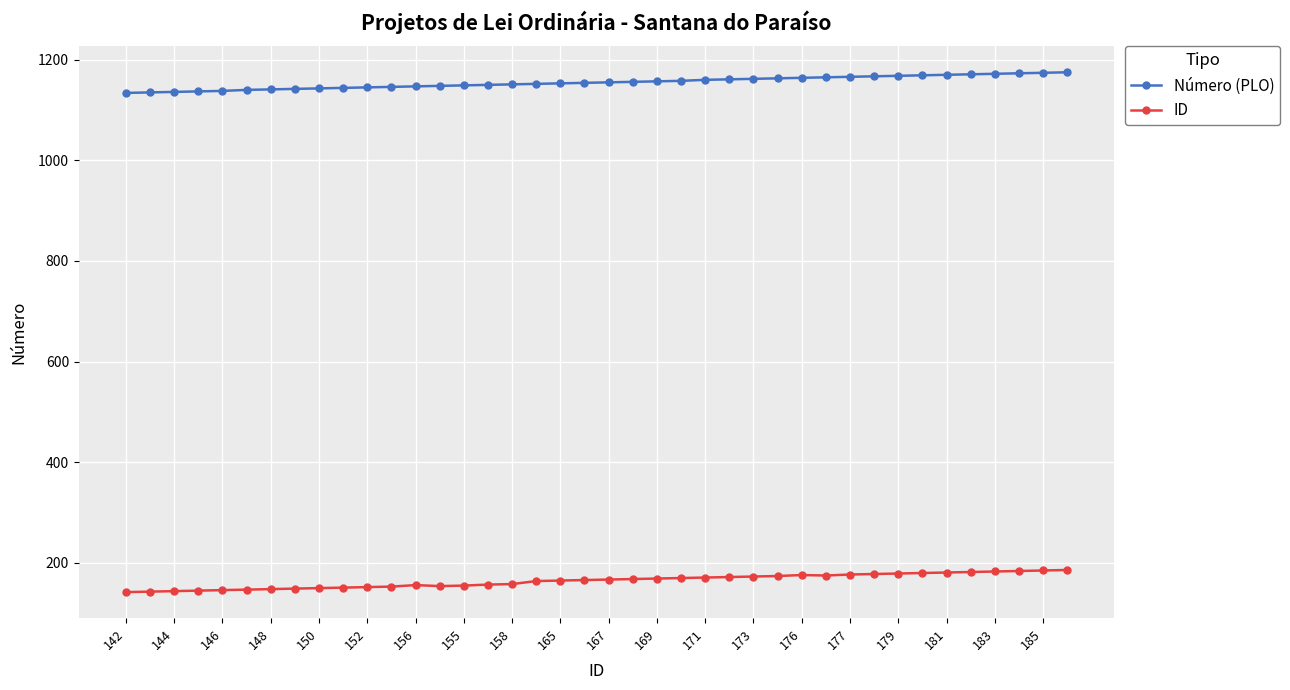

Does the chart have visible grid lines?

Yes